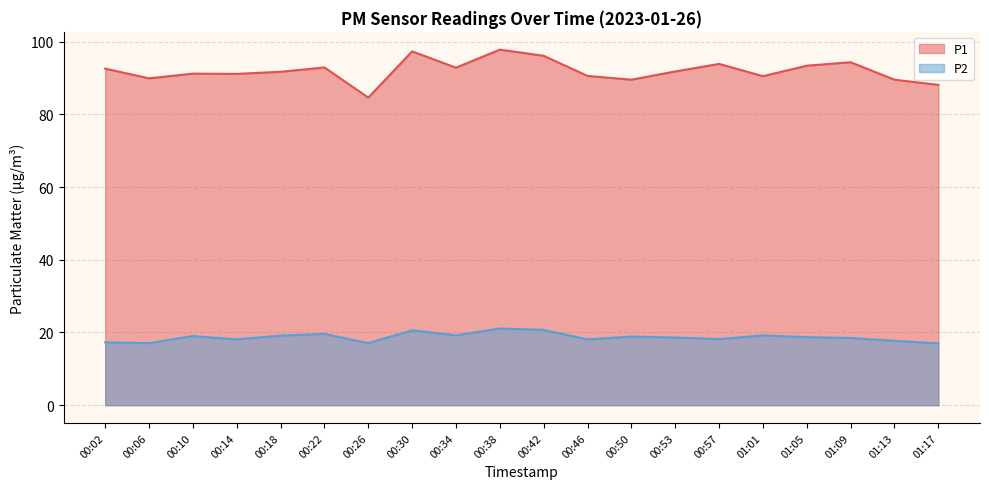

What is the value of the P2 point at the 15th from the left?

18.2